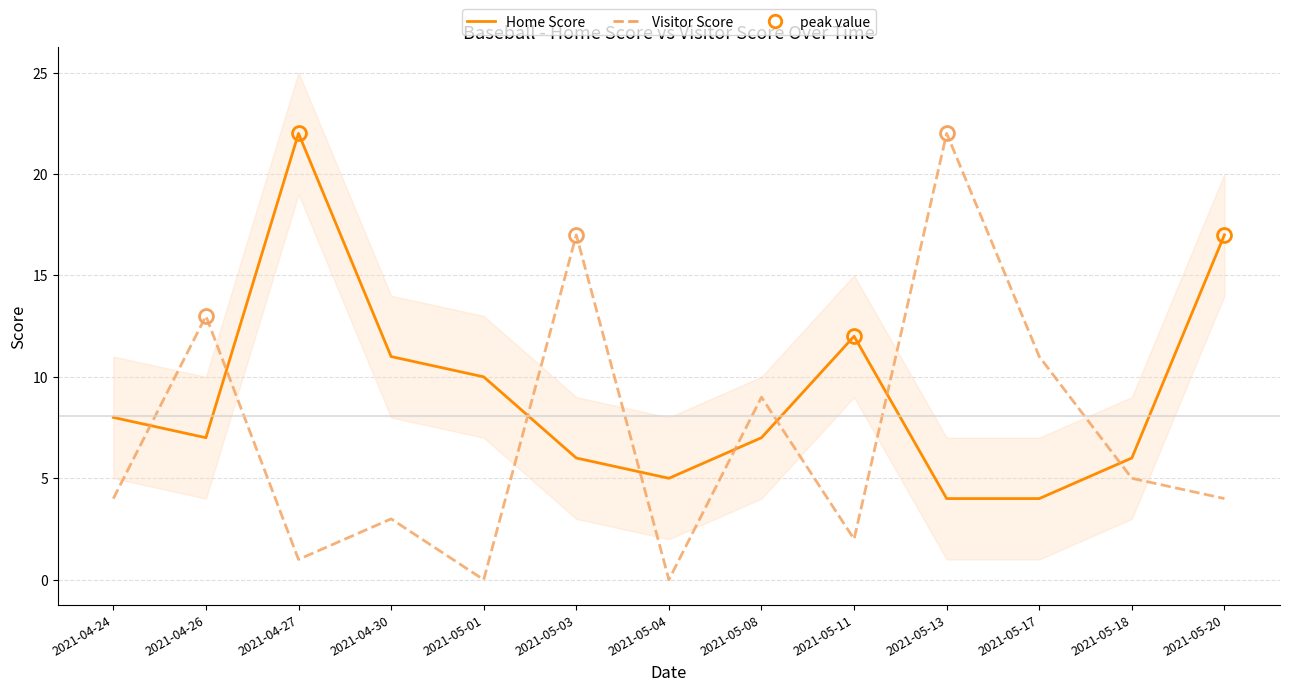

What is the lowest value of the Home Score series?

4